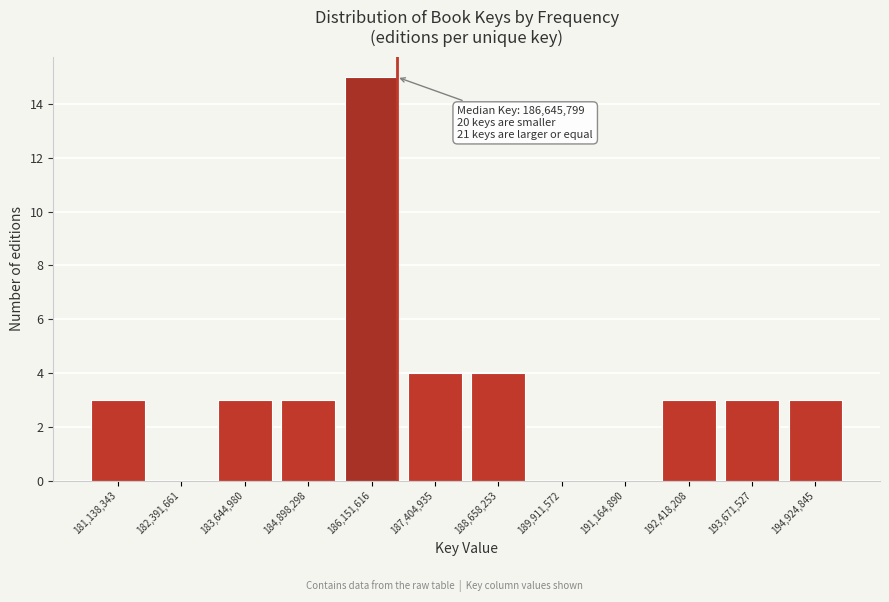

Which range on the x-axis has the tallest bar?

185600000 to 186800000